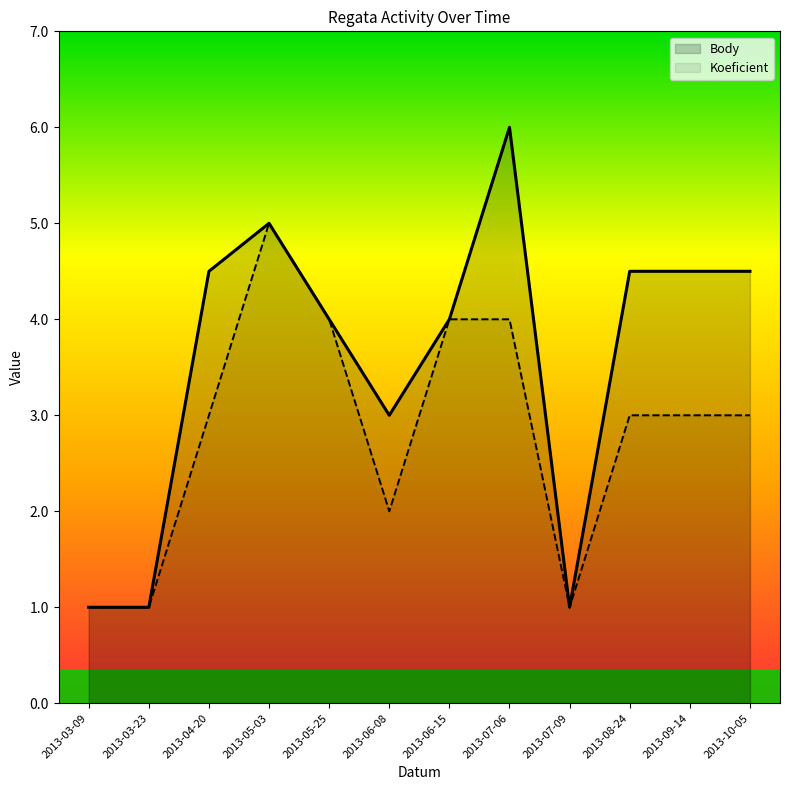

What is the difference between the second highest and second lowest values in the Body series?

4.0